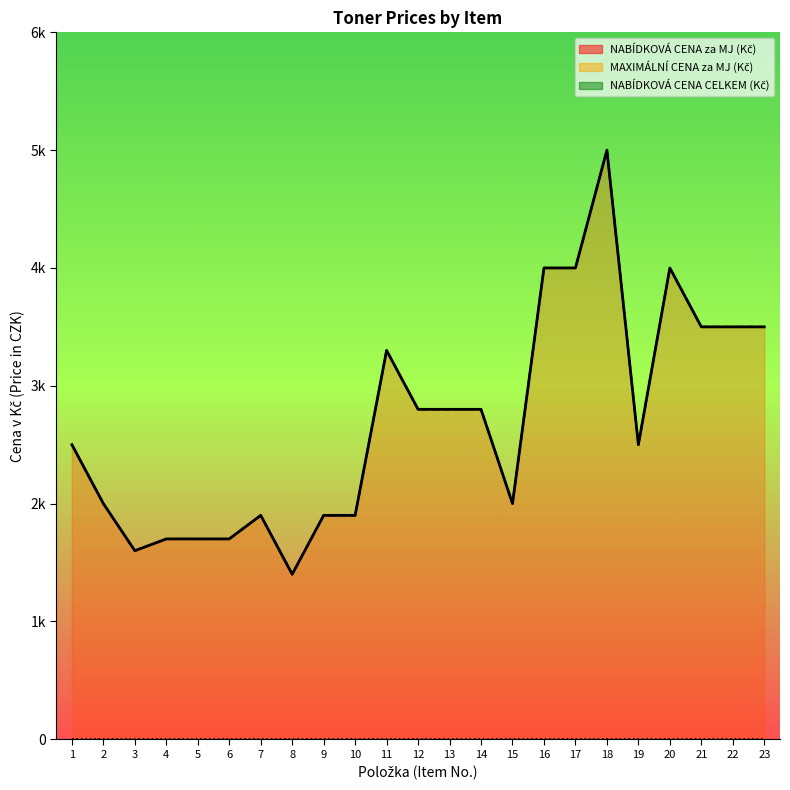

True or false: MAXIMÁLNÍ CENA za MJ (Kč) and NABÍDKOVÁ CENA CELKEM (Kč) cross at least once.

False